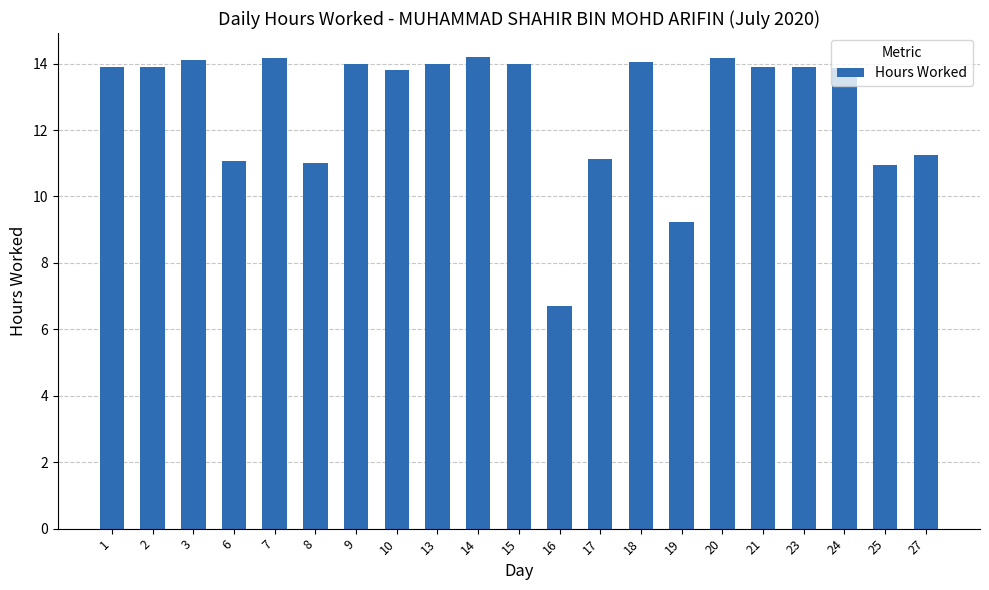

What is the difference between the maximum and second lowest values?

5.0